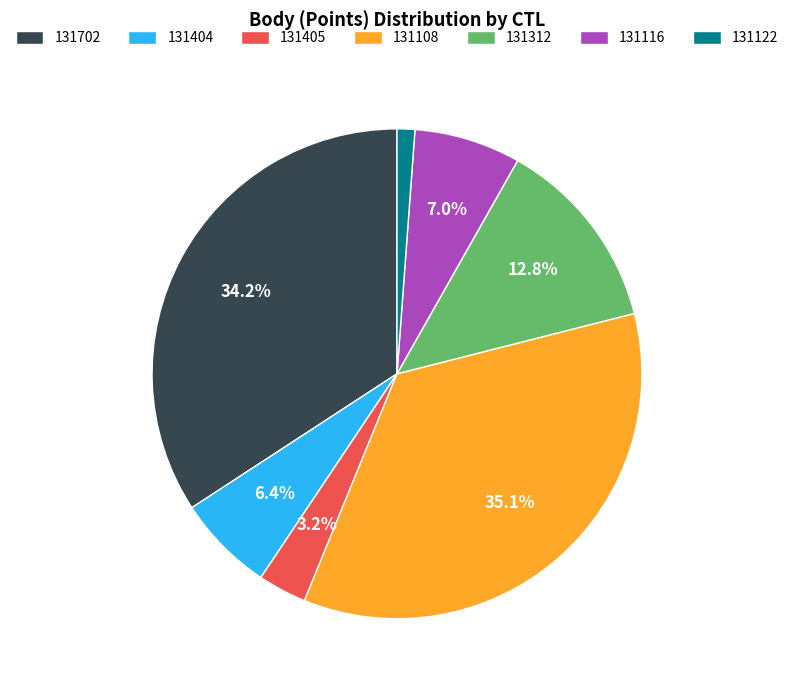

To the nearest percent, what is the difference between the largest and smallest slice percentages?

34%